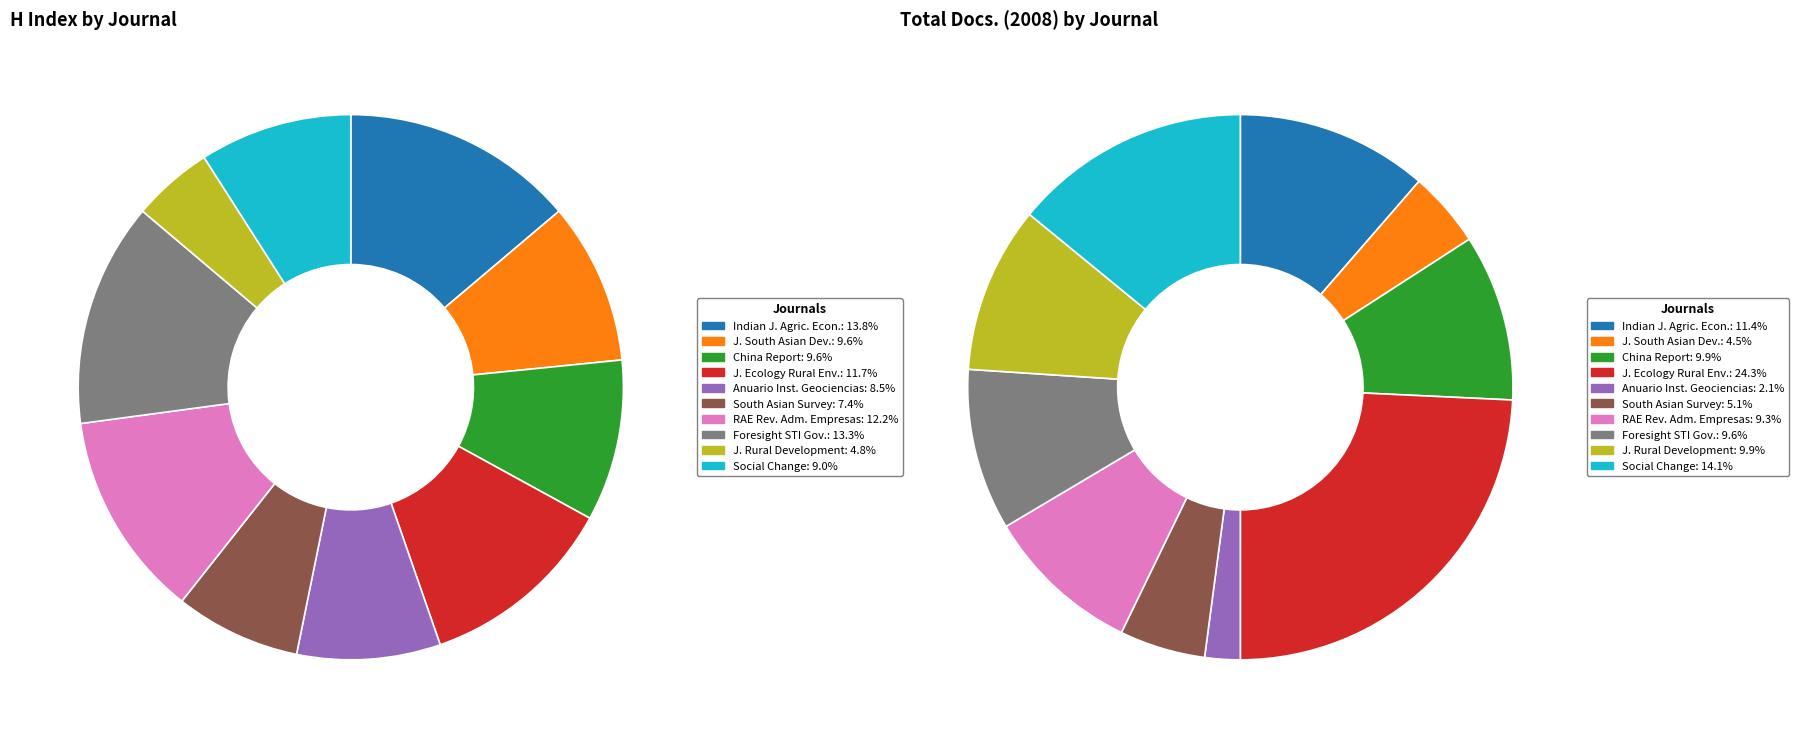

What percentage is NOT represented by China Report?

90.4%